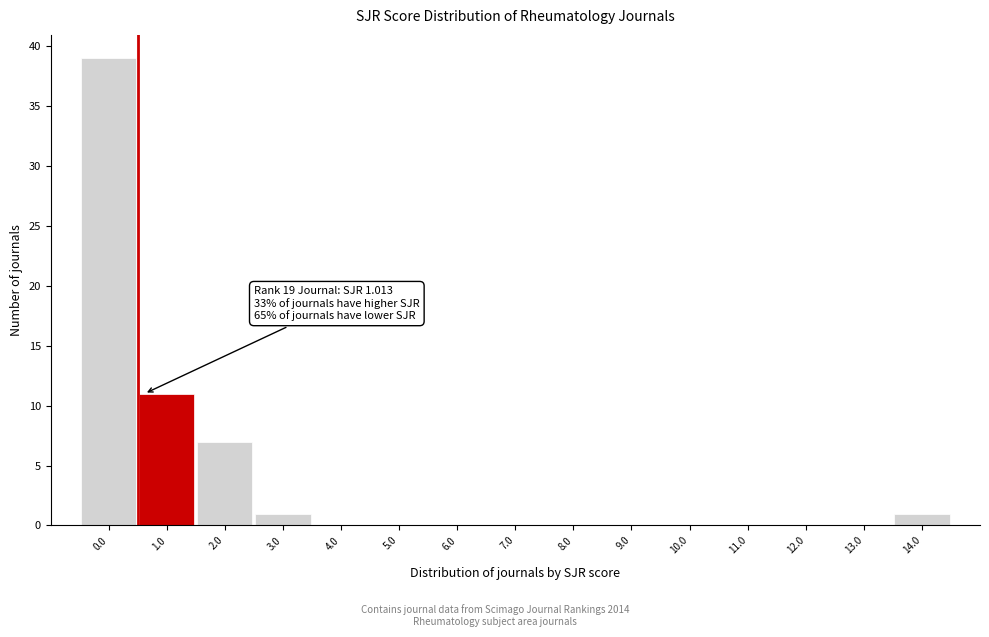

Reading left to right, what are all the values shown in this chart?

0.0=39	1.0=11	2.0=7	3.0=1	4.0=0	5.0=0	6.0=0	7.0=0	8.0=0	9.0=0	10.0=0	11.0=0	12.0=0	13.0=0	14.0=1